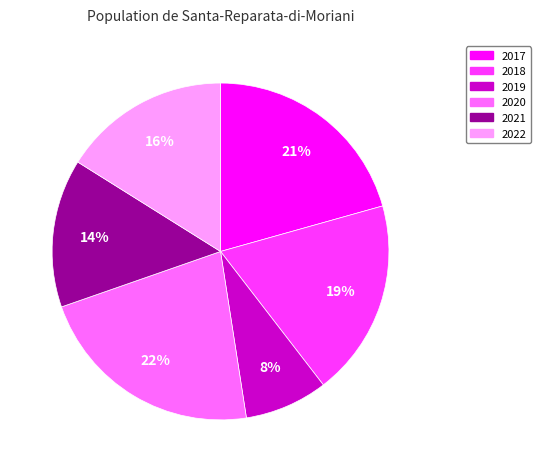

How many segments does this pie chart have?

6